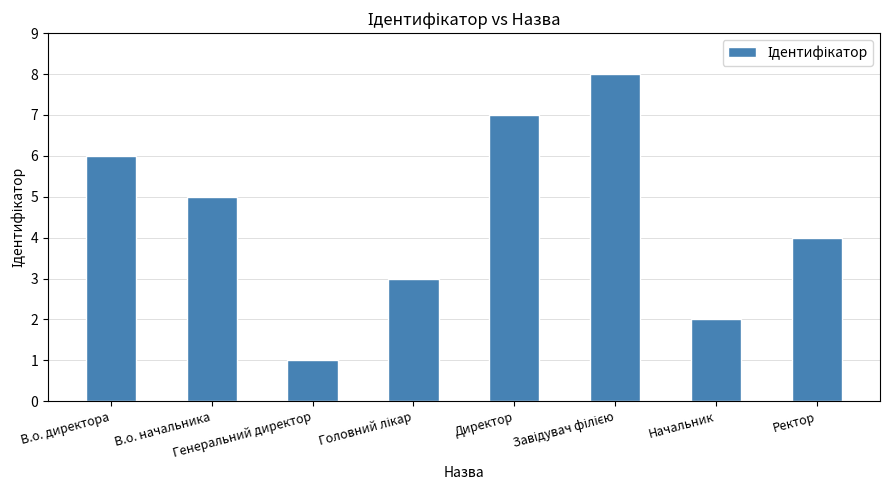

What is the difference between the maximum and minimum values?

7